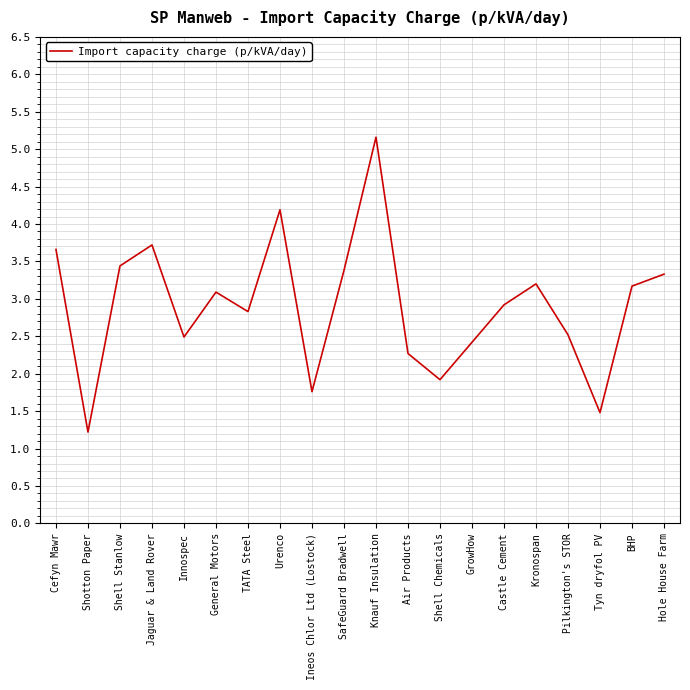

Is it true that the value at Castle Cement is 4.4?

False